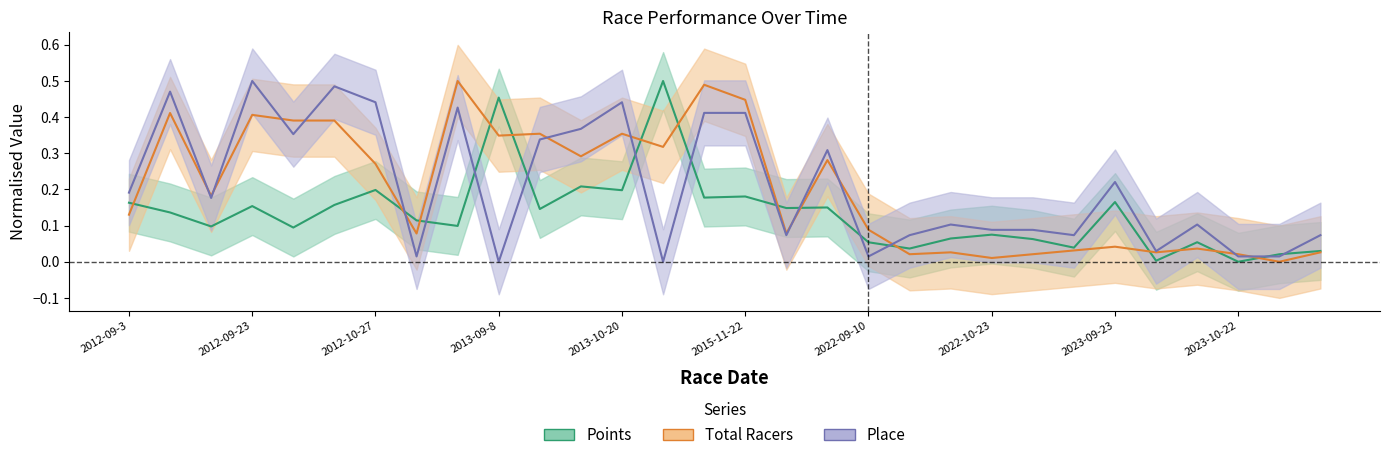

Reading left to right, extract all data points from this chart.

Points: 0.2	0.1	0.1	0.2	0.1	0.2	0.2	0.1	0.1	0.5	0.1	0.2	0.2	0.5	0.2	0.2	0.1	0.2	0.1	0.0	0.1	0.1	0.1	0.0	0.2	0.0	0.1	0.0	0.0	0.0
Total Racers: 0.1	0.4	0.2	0.4	0.4	0.4	0.3	0.1	0.5	0.3	0.4	0.3	0.4	0.3	0.5	0.4	0.1	0.3	0.1	0.0	0.0	0.0	0.0	0.0	0.0	0.0	0.0	0.0	0.0	0.0
Place: 0.2	0.5	0.2	0.5	0.4	0.5	0.4	0.0	0.4	0.0	0.3	0.4	0.4	0.0	0.4	0.4	0.1	0.3	0.0	0.1	0.1	0.1	0.1	0.1	0.2	0.0	0.1	0.0	0.0	0.1